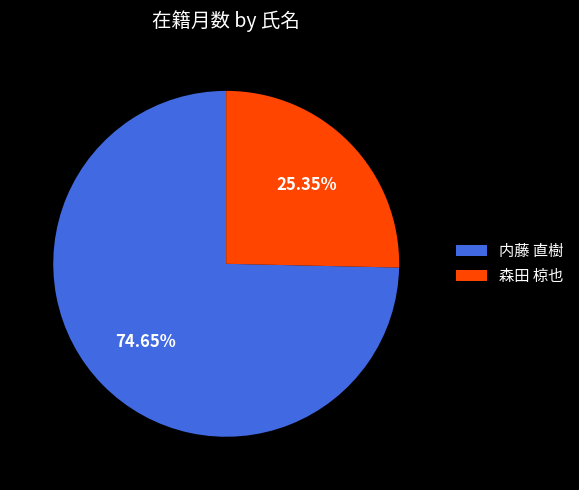

How many slices are in this pie chart?

2